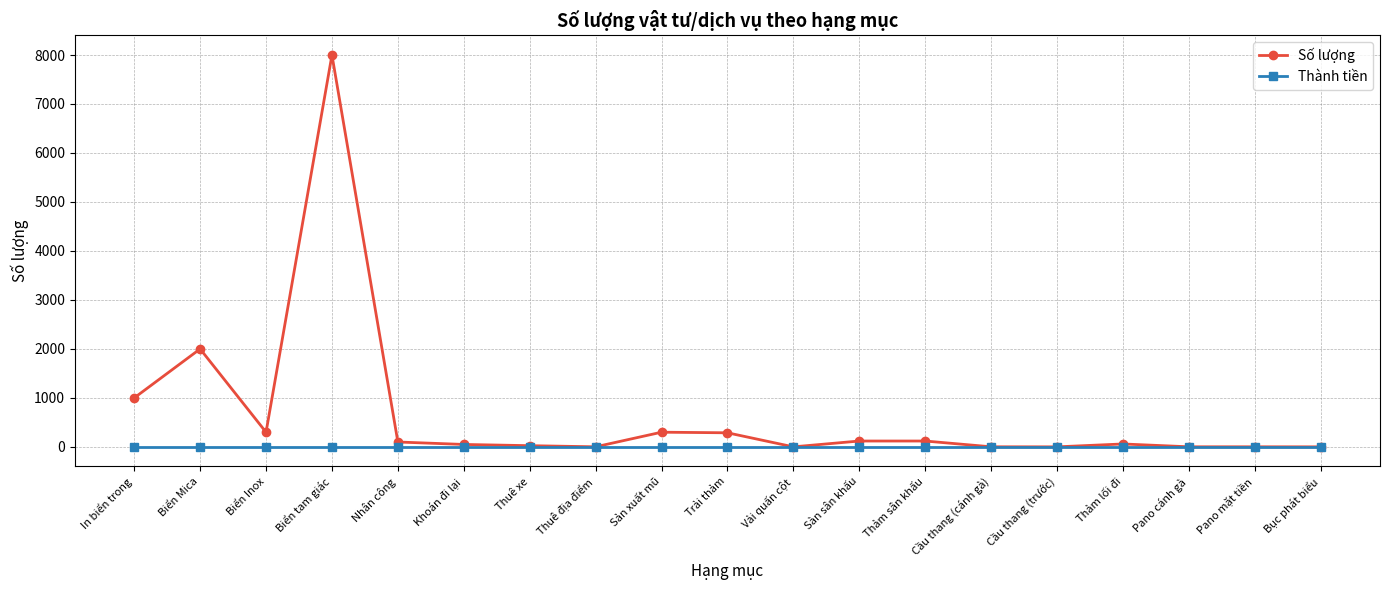

Does the chart have visible grid lines?

Yes